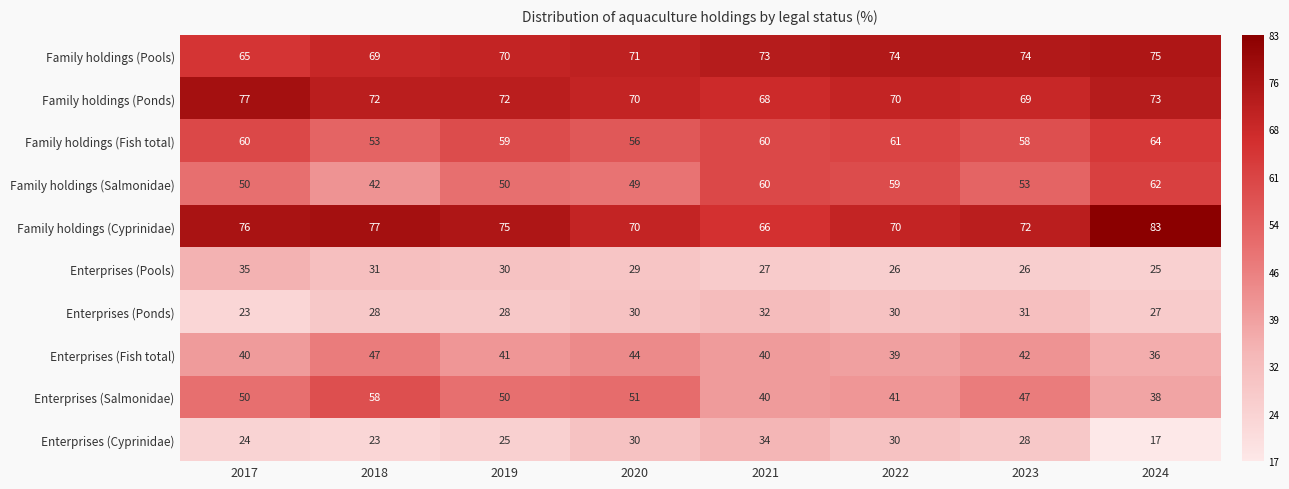

What is the maximum value shown in the chart?

83